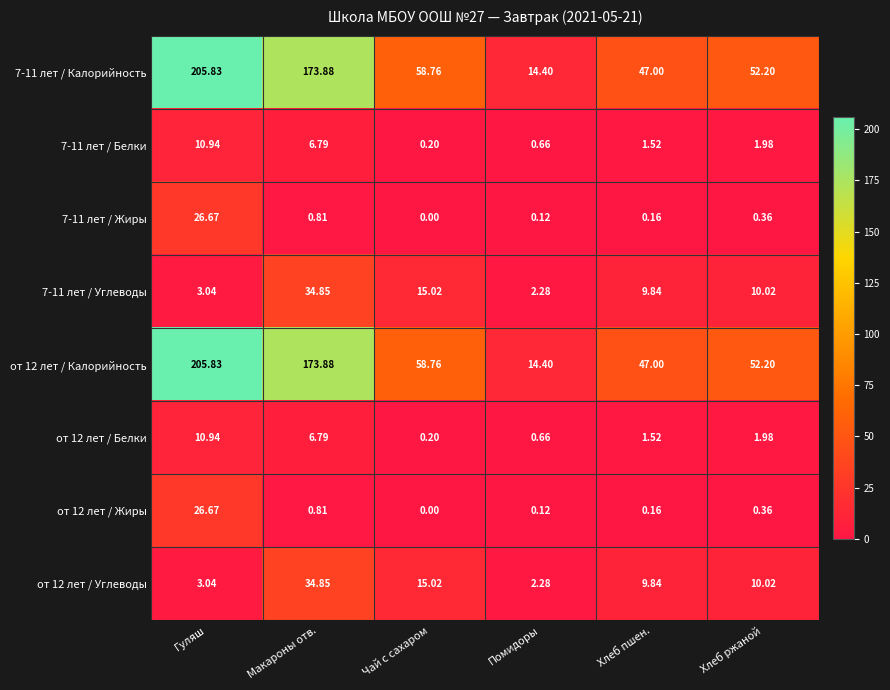

List the labels in order of 7-11 лет / Углеводы value, smallest first.

Помидоры, Гуляш, Хлеб пшен., Хлеб ржаной, Чай с сахаром, Макароны отв.